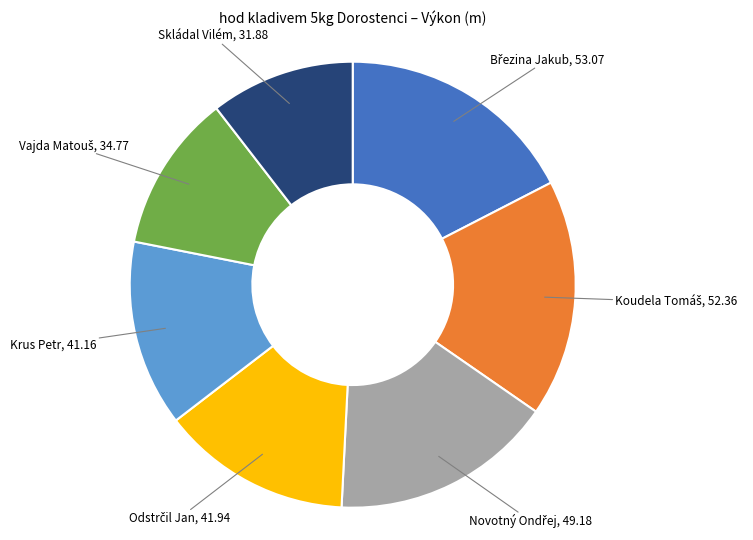

Is there a majority slice in this chart?

No